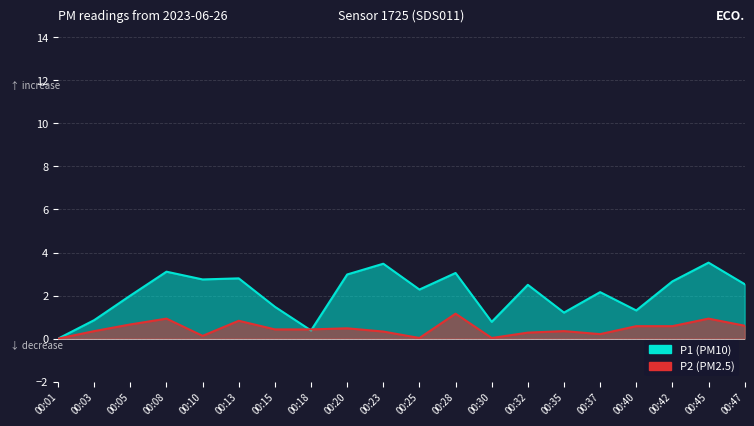

Reading left to right, transcribe all the data shown in this chart.

P1: 0.0	0.9	2.0	3.1	2.8	2.8	1.5	0.4	3.0	3.5	2.3	3.1	0.8	2.5	1.2	2.2	1.3	2.7	3.5	2.5
P2: 0.0	0.4	0.7	0.9	0.1	0.8	0.4	0.4	0.5	0.3	0.0	1.2	0.0	0.3	0.4	0.2	0.6	0.6	0.9	0.6